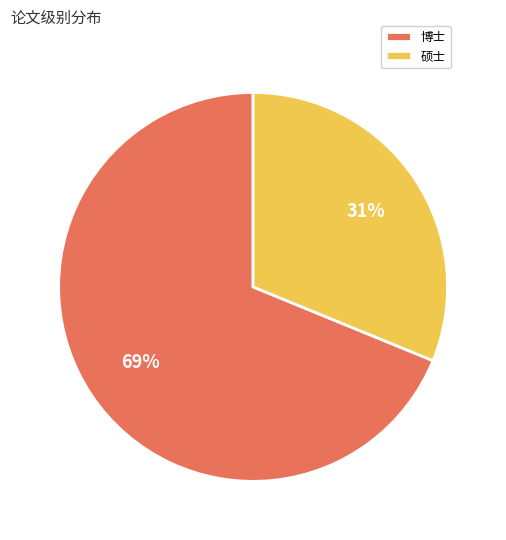

What percentage is the 博士 slice, to the nearest percent?

69%